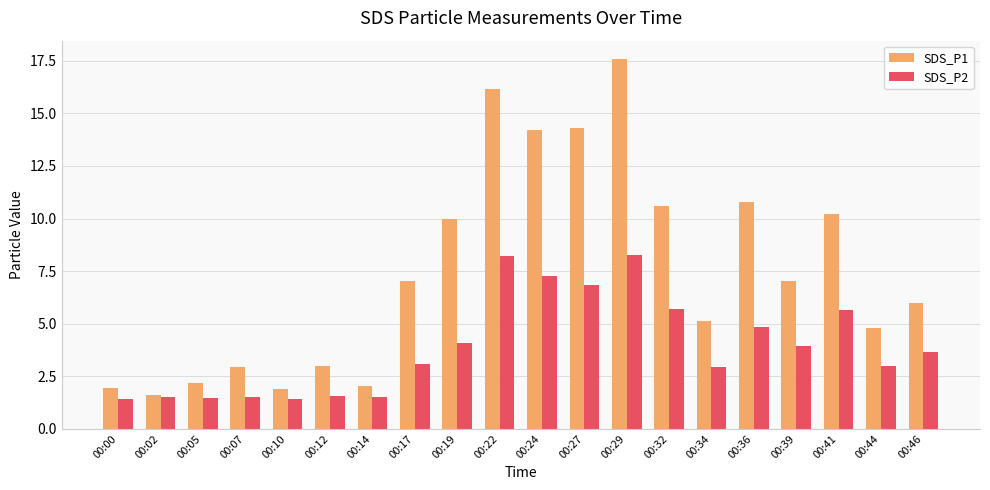

What is the value of the SDS_P2 bar at the 7th from the left?

1.5